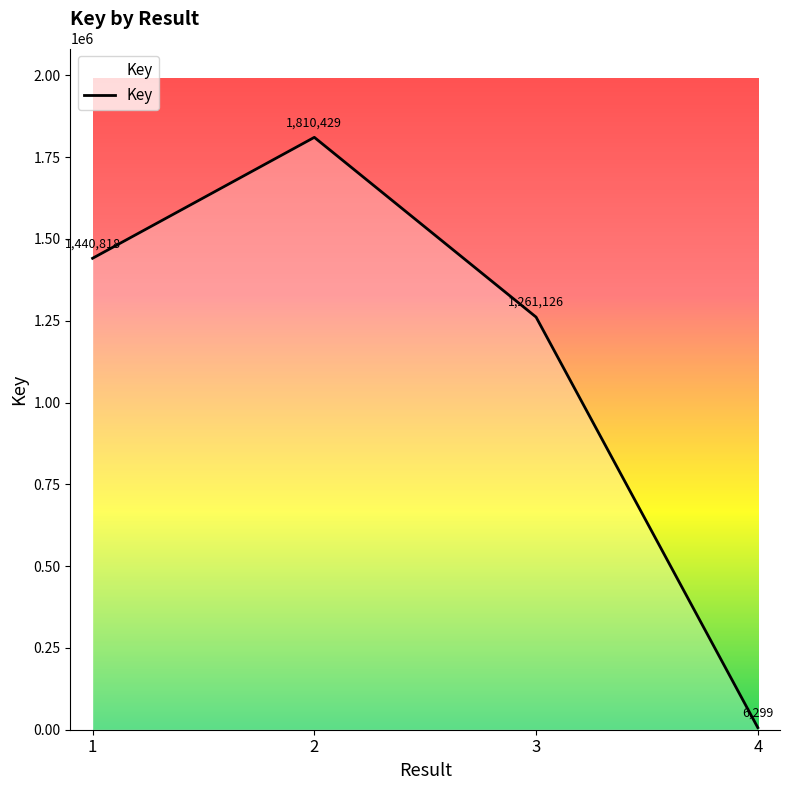

Reading right to left, transcribe all the data shown in this chart.

4=6299	3=1261126	2=1810429	1=1440818